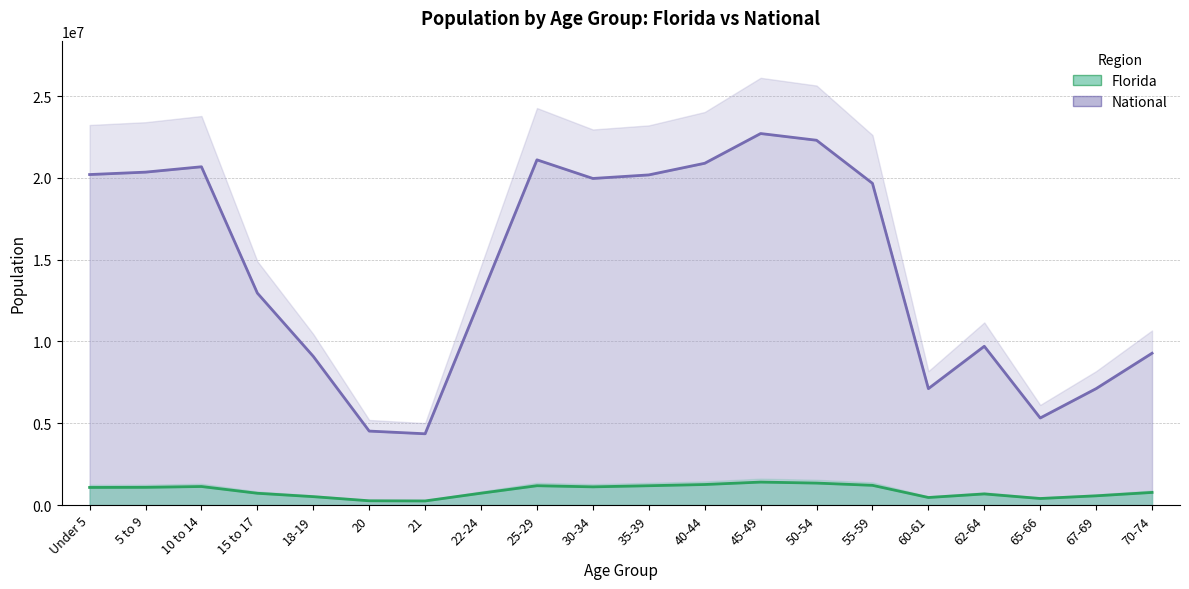

At 45-49, list the series in order from smallest to largest.

Florida, National